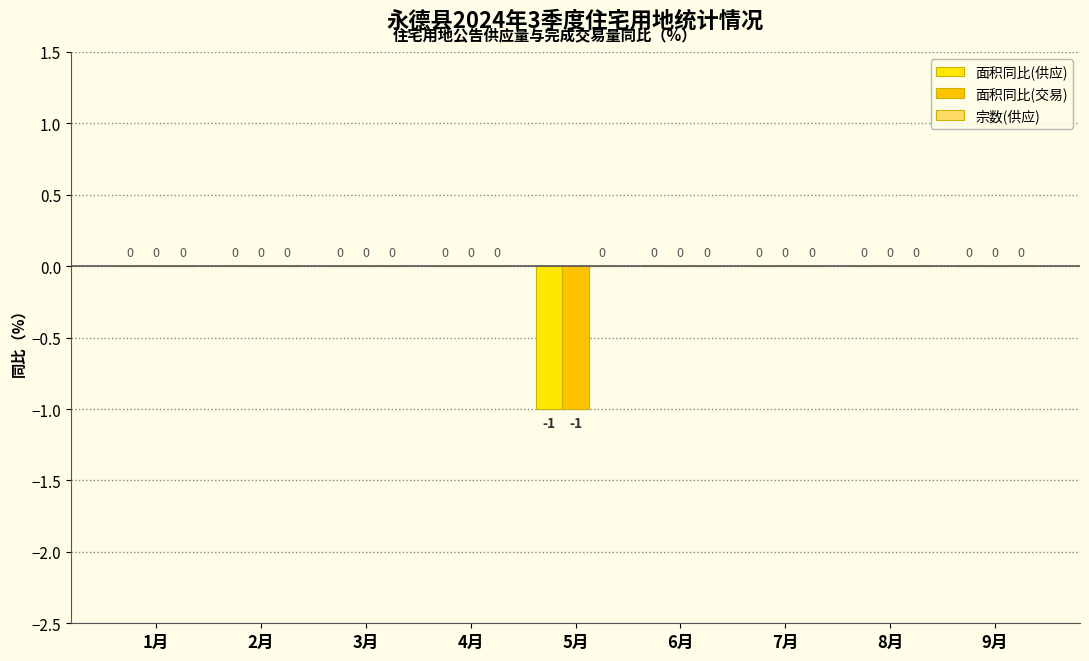

How many series are shown in this chart?

2